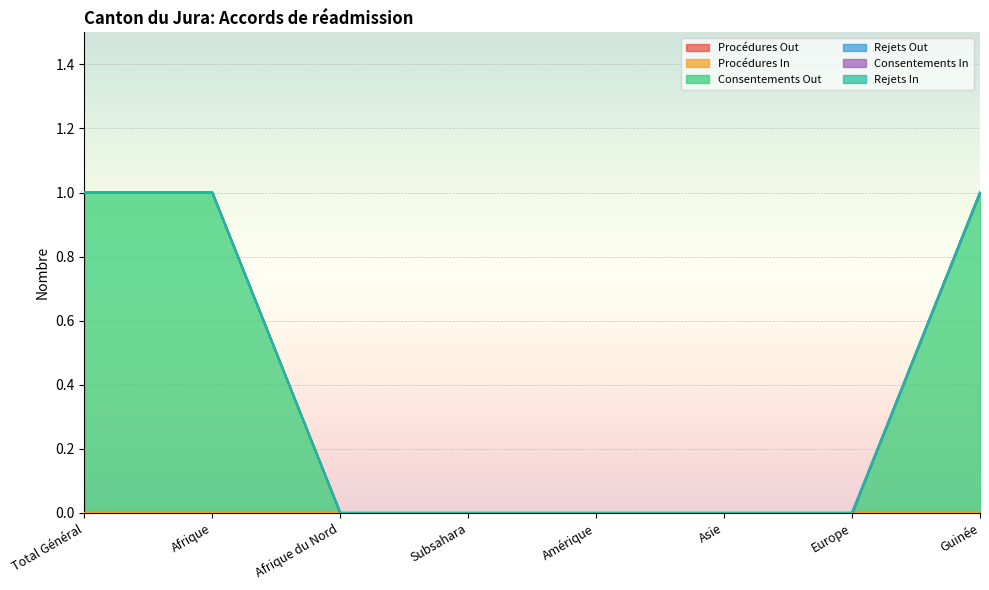

What position from the right is Afrique?

7